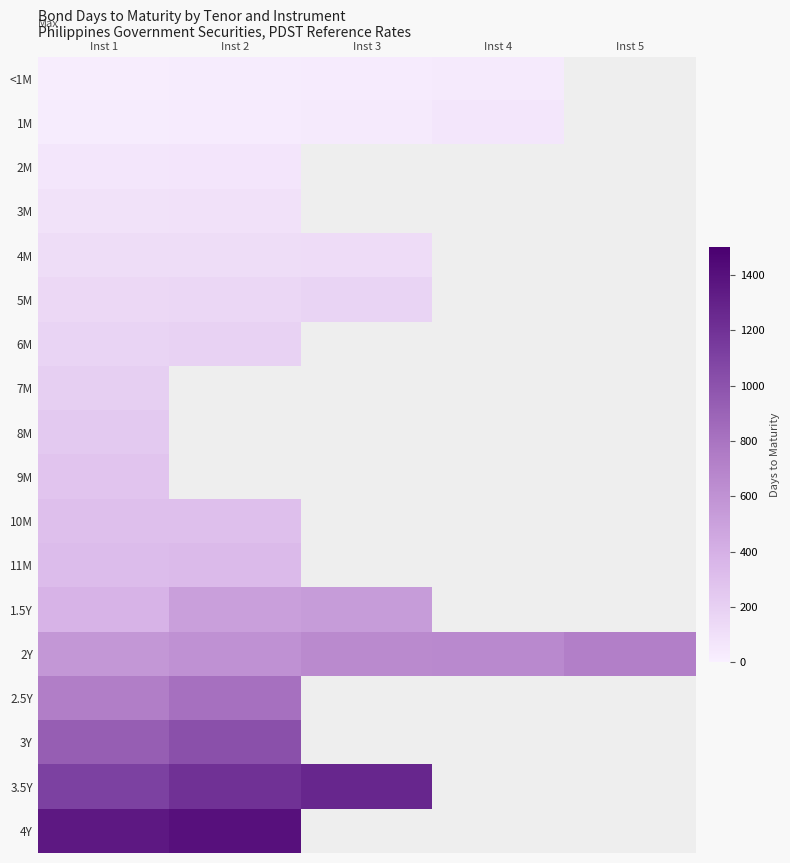

How many categories are shown in the chart?

5